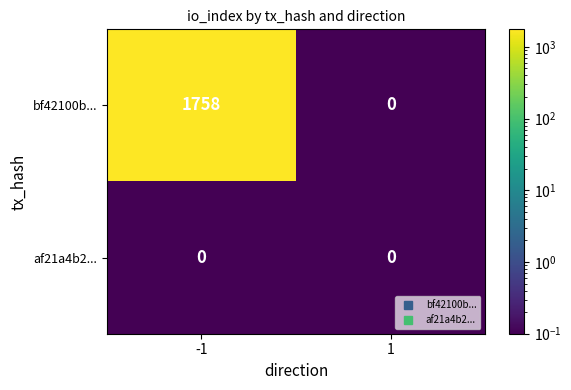

Reading left to right, what are all the values shown in this chart?

bf42100b...: 1758	0
af21a4b2...: 0	0